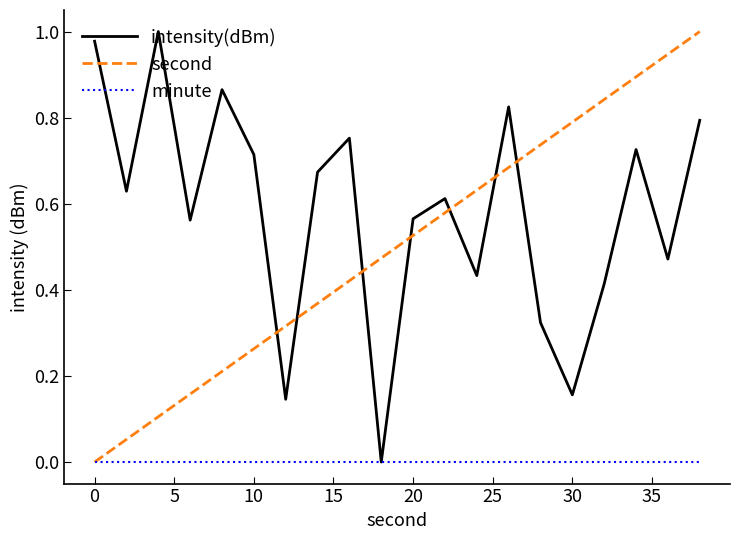

How many values in the second series exceed 0?

19